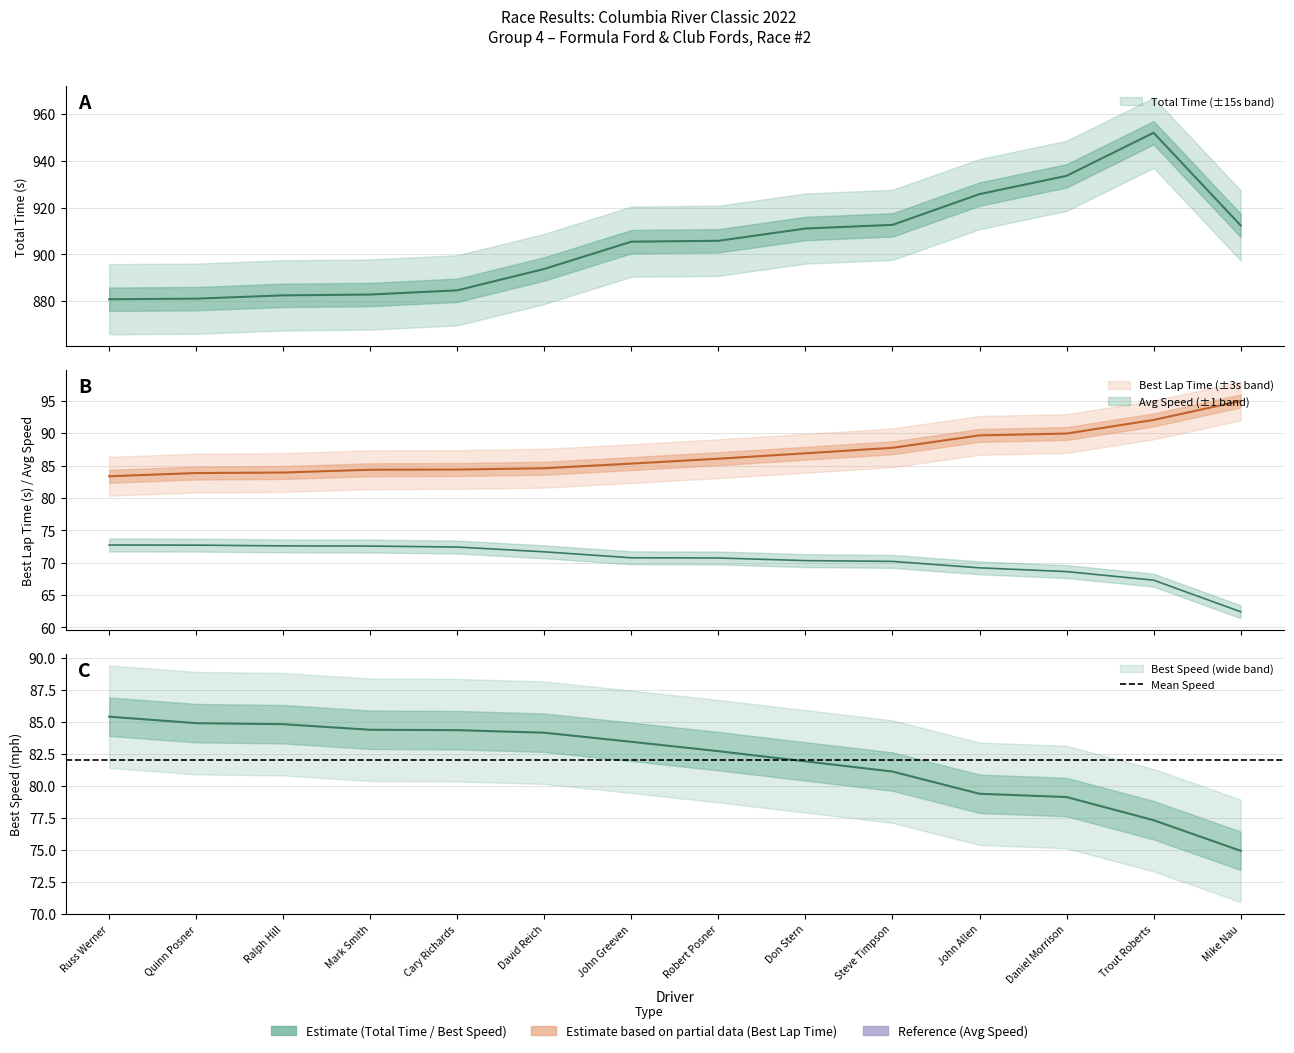

What is the sum of the Total Time values at David Reich and Russ Werner?

1774.7